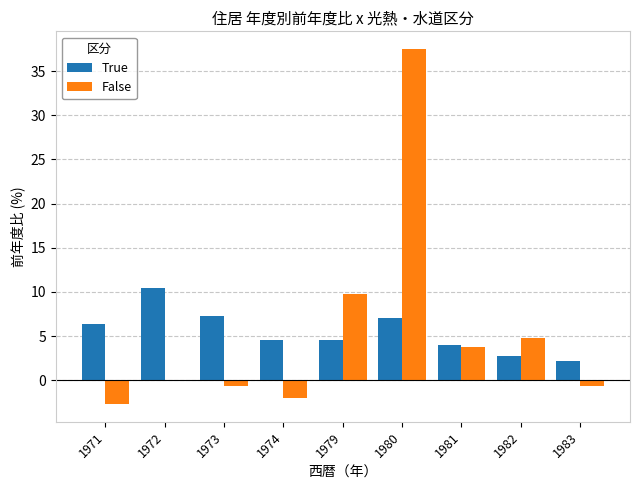

What is the maximum value shown in the chart?

37.5